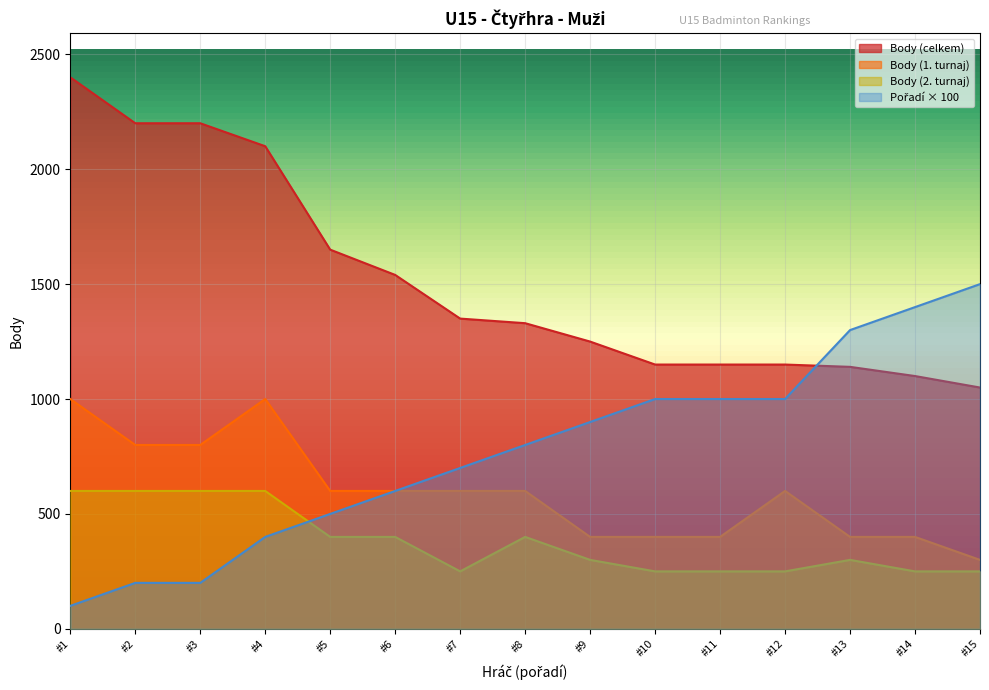

What is the minimum value for Body (2. turnaj)?

250